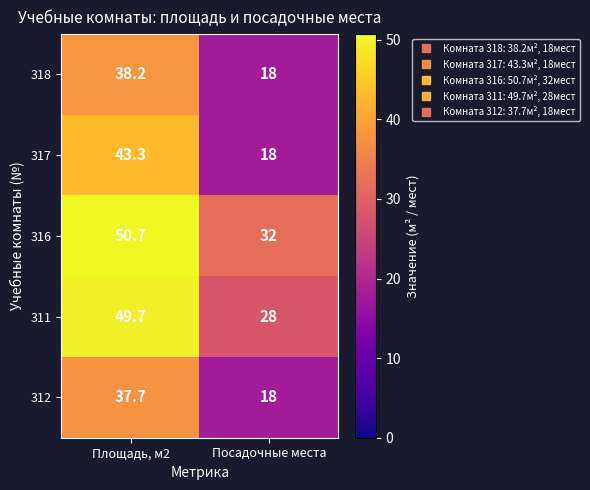

Which series has the largest range (max minus min)?

317